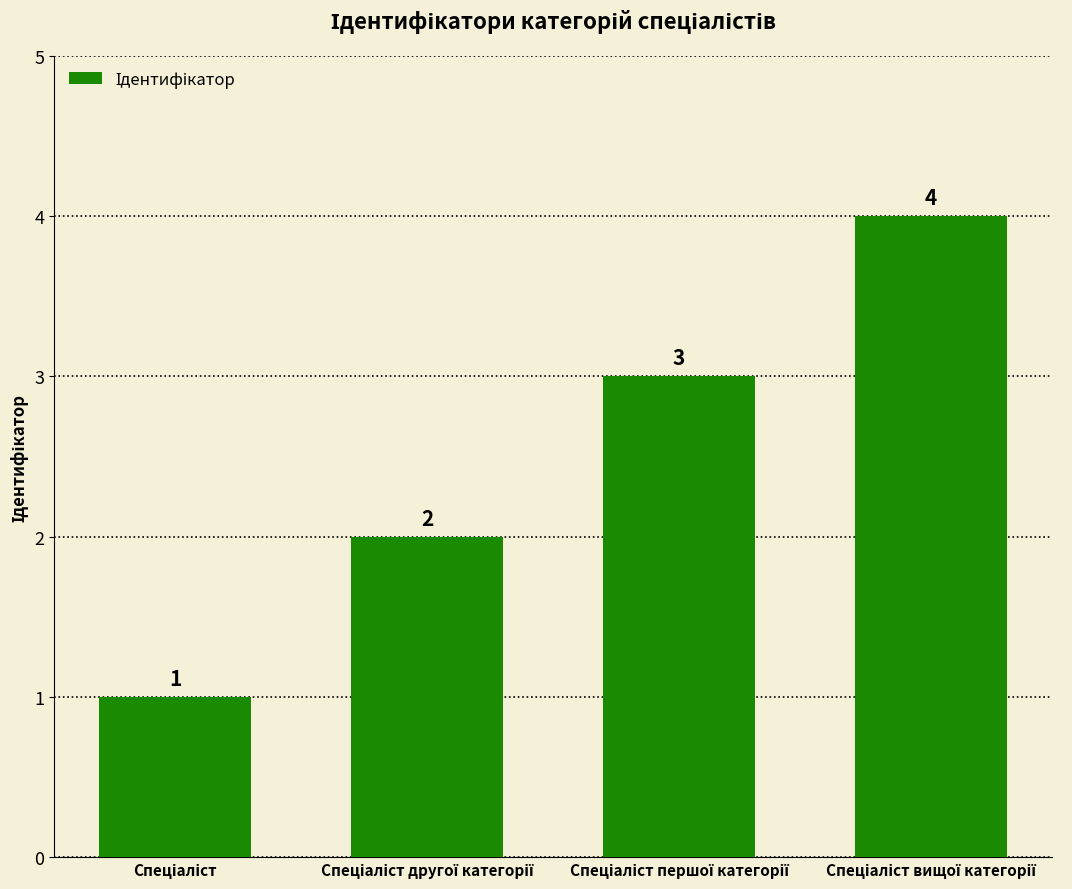

What is the greatest value displayed?

4